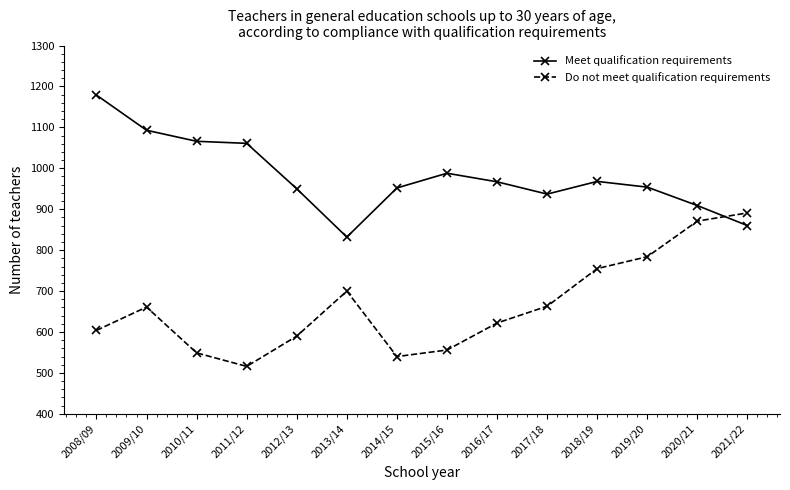

True or false: Meet qualification requirements has more than 1 interior local peaks.

True